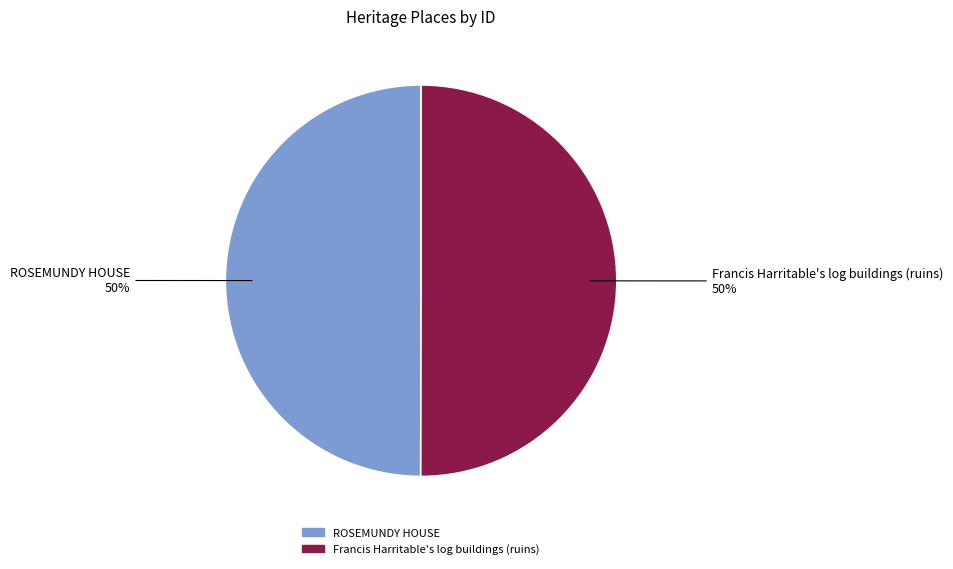

Approximately how many times larger is the value at ROSEMUNDY HOUSE compared to Francis Harritable's log buildings (ruins)?

1.0